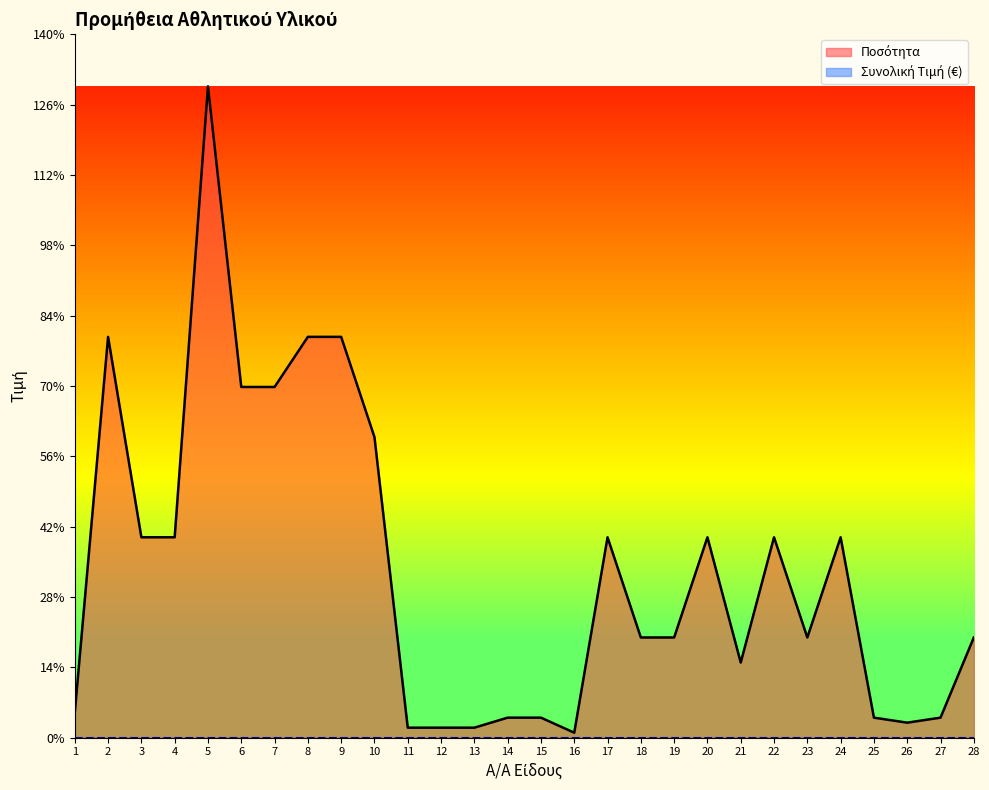

What is the difference between the values at 17 and 6?

30